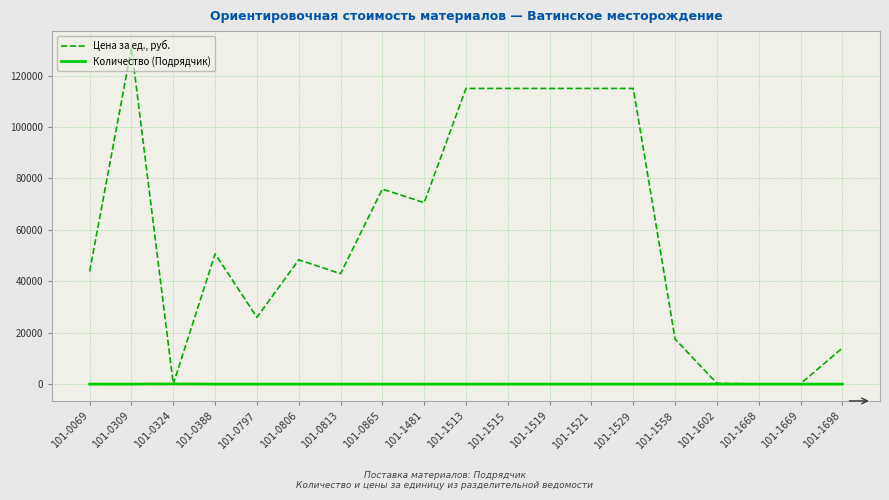

How many categories are shown in the chart?

19